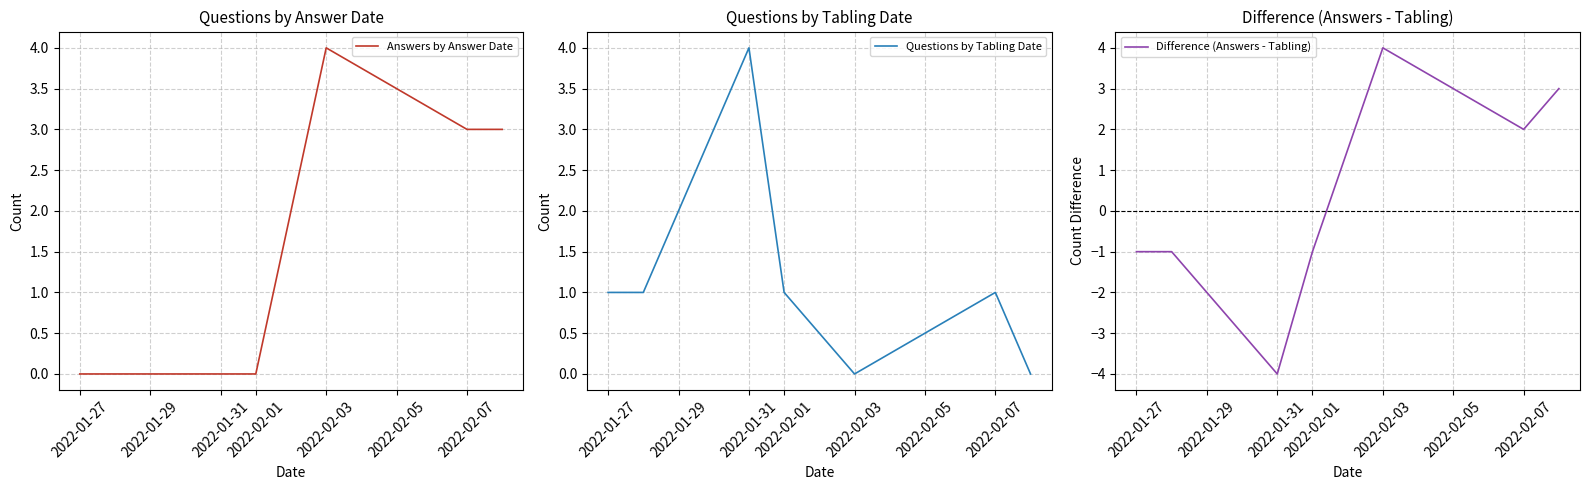

Which series changed the most between 2022-01-31 and 2022-02-03?

Difference (Answers - Tabling)